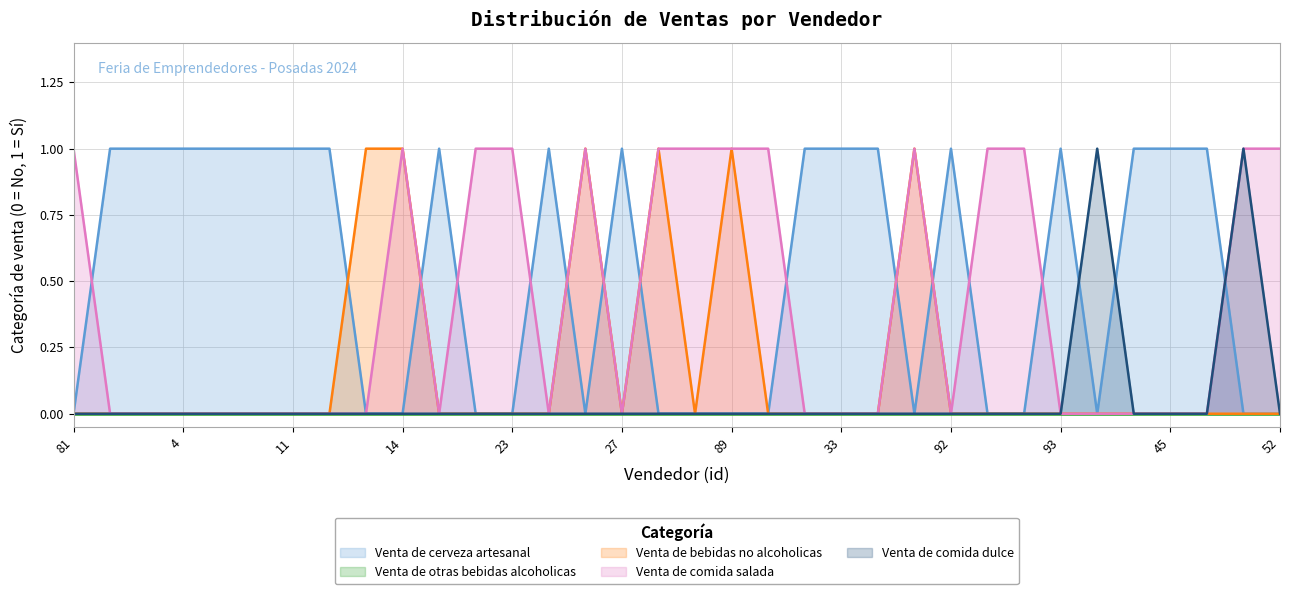

Reading right to left, transcribe all the data shown in this chart.

Venta de cerveza artesanal: 0	0	1	1	1	0	1	0	0	1	0	1	1	1	0	0	0	0	1	0	1	0	0	1	0	0	1	1	1	1	1	1	1	0
Venta de bebidas no alcoholicas: 0	0	0	0	0	0	0	0	0	0	1	0	0	0	0	1	0	1	0	1	0	0	0	0	1	1	0	0	0	0	0	0	0	0
Venta de comida salada: 1	1	0	0	0	0	0	1	1	0	1	0	0	0	1	1	1	1	0	1	0	1	1	0	1	0	0	0	0	0	0	0	0	1
Venta de comida dulce: 0	1	0	0	0	1	0	0	0	0	0	0	0	0	0	0	0	0	0	0	0	0	0	0	0	0	0	0	0	0	0	0	0	0